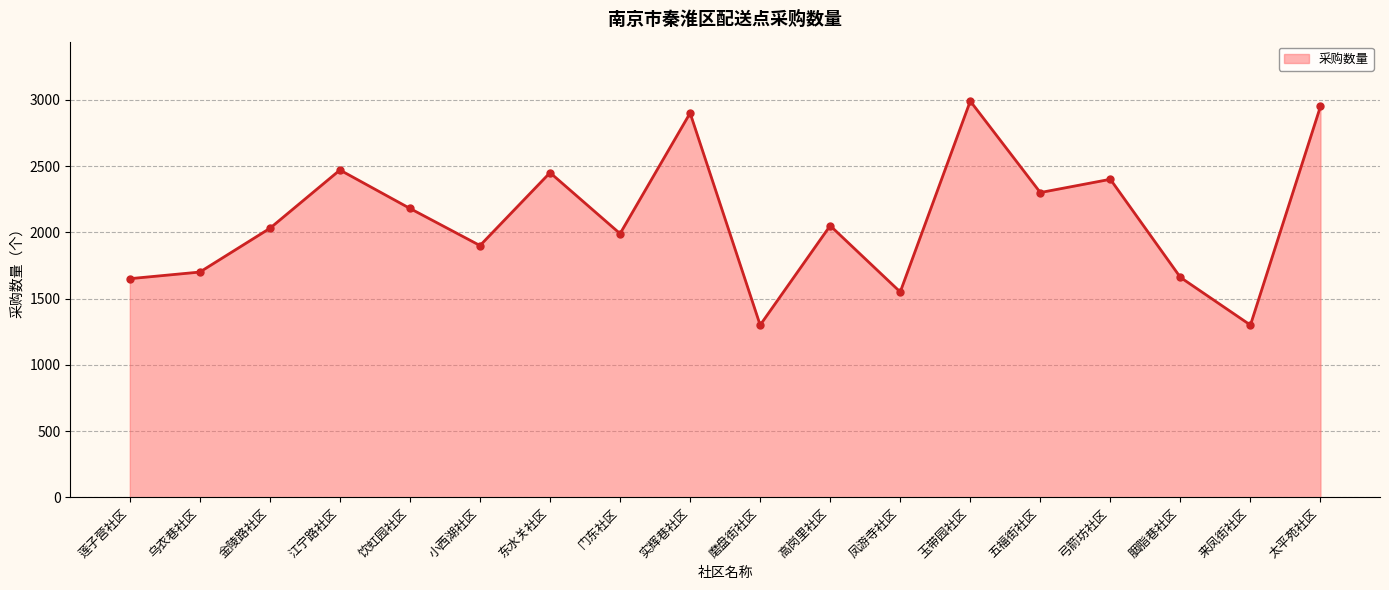

What is the difference between the maximum and minimum values?

1690